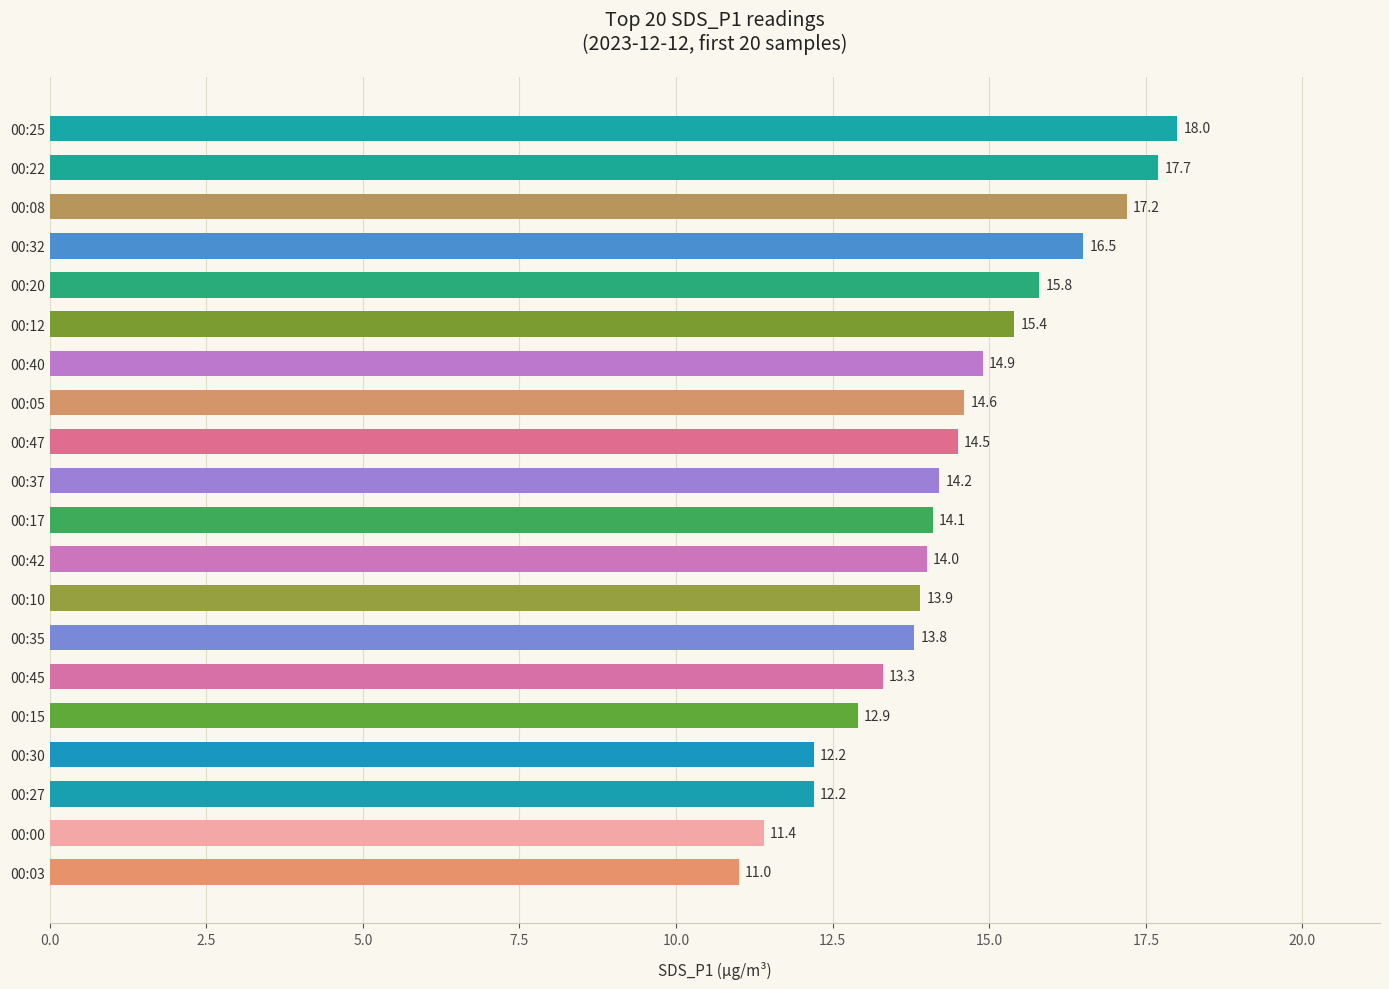

How many series are shown in this chart?

1